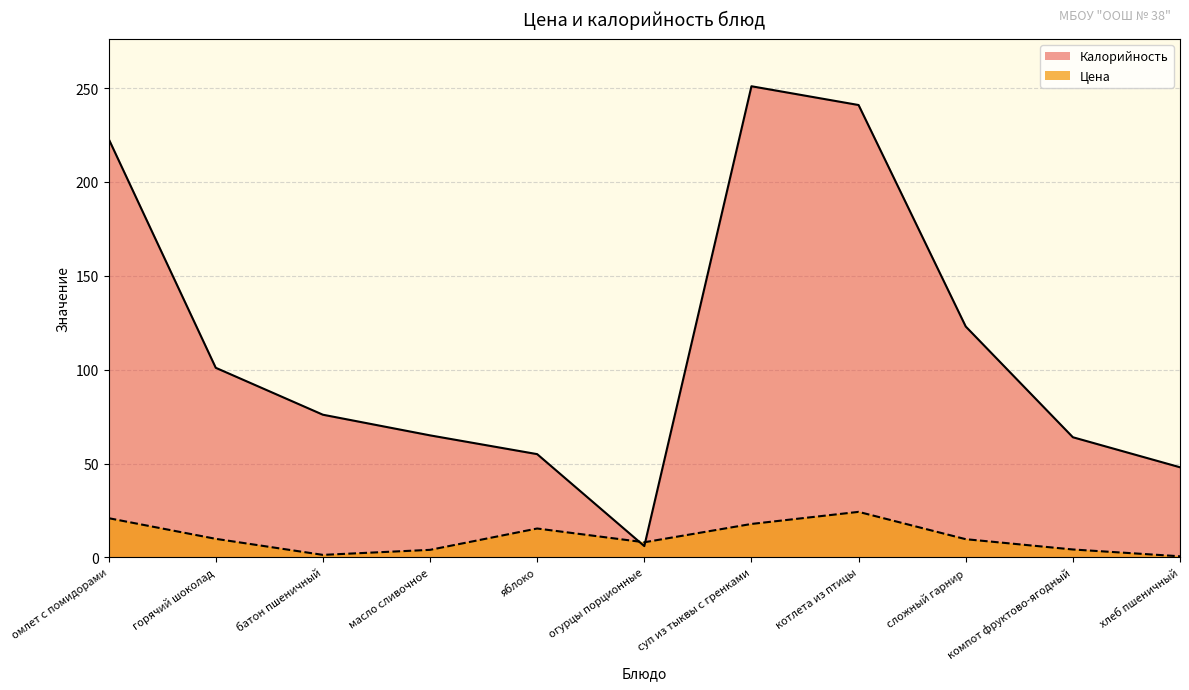

Reading left to right, what are all the values shown in this chart?

Цена: 20.9	9.9	1.3	4.0	15.4	8.0	17.8	24.2	9.7	4.2	0.6
Калорийность: 223.0	101.0	76.0	65.0	55.0	6.0	251.0	241.0	123.0	64.0	48.0